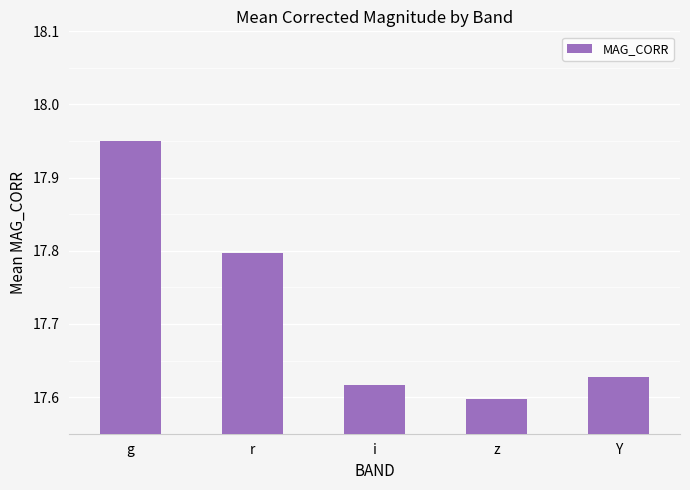

Where is the data nearest to the value 17?

z